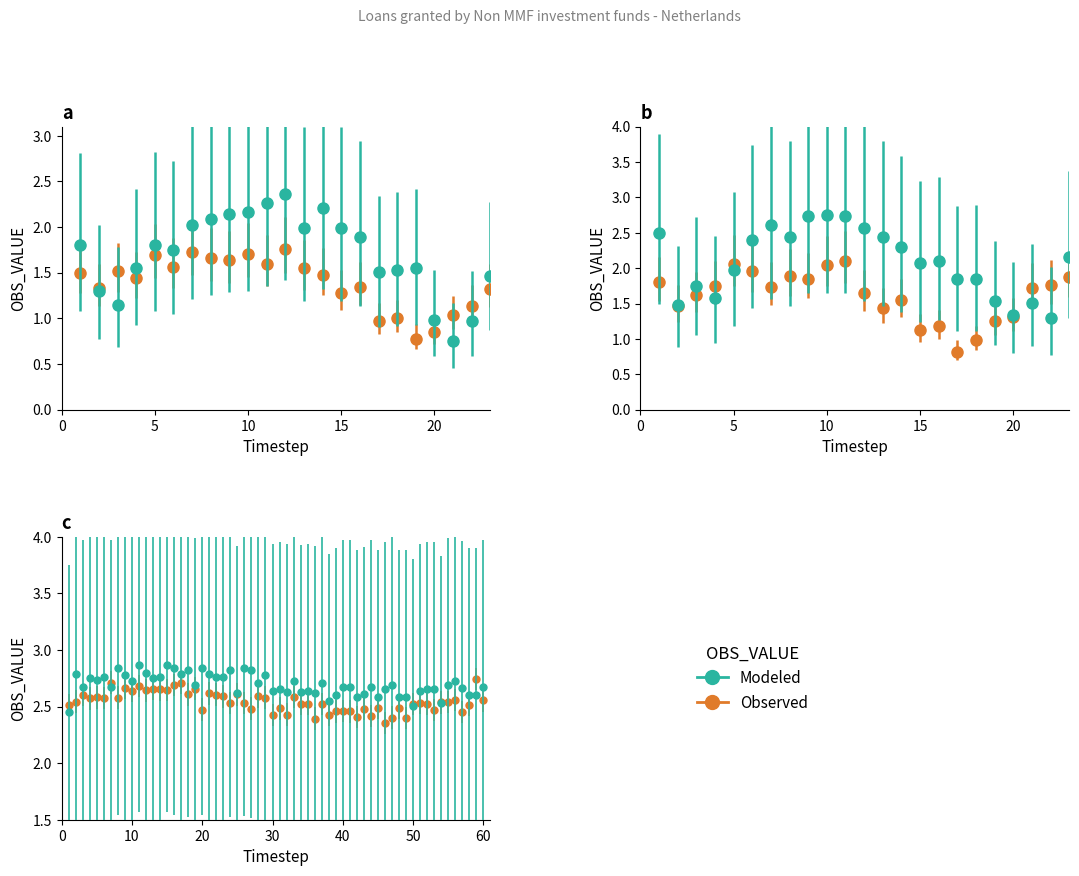

What is the difference between the highest and lowest values at 21?

4